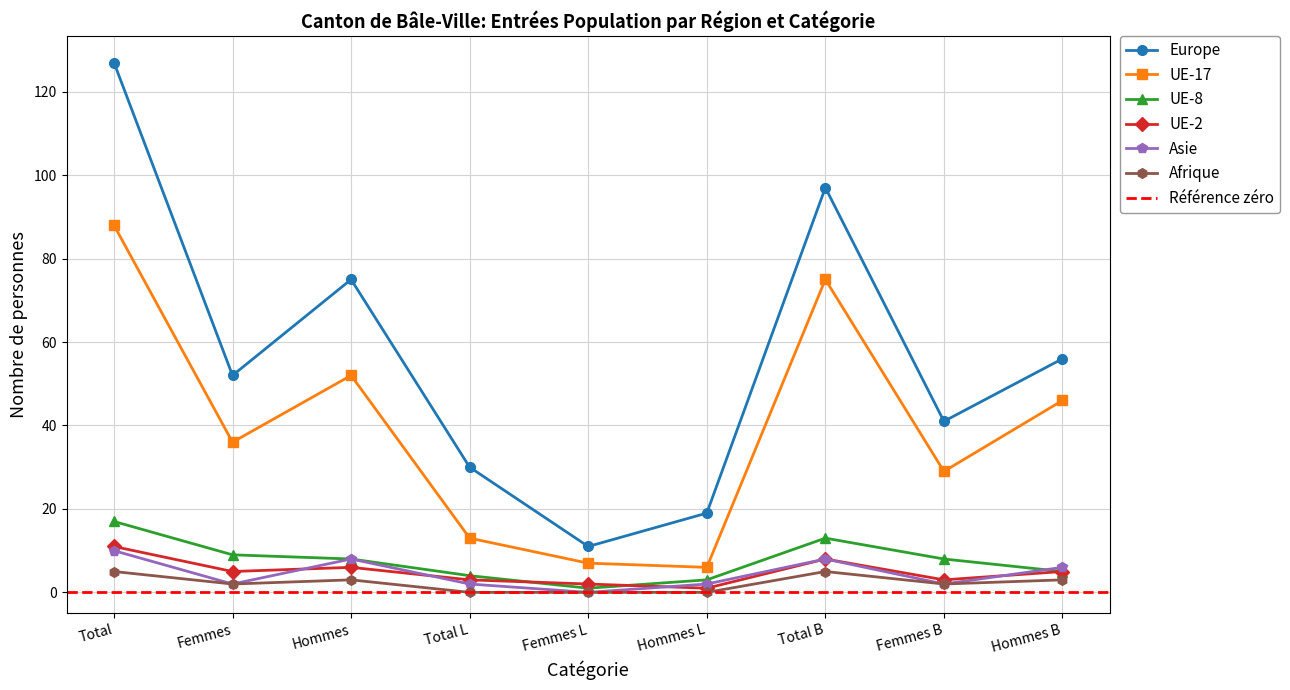

Is it true that Afrique equals 0 at Femmes L?

True